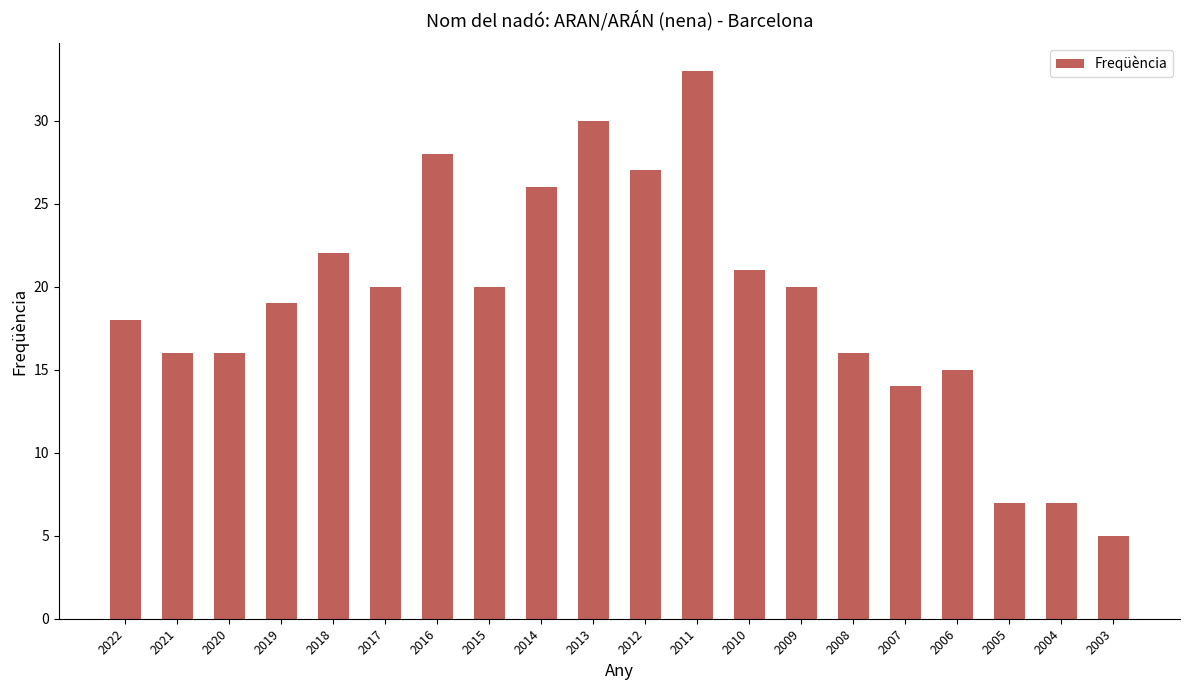

Does the chart contain any negative values?

No